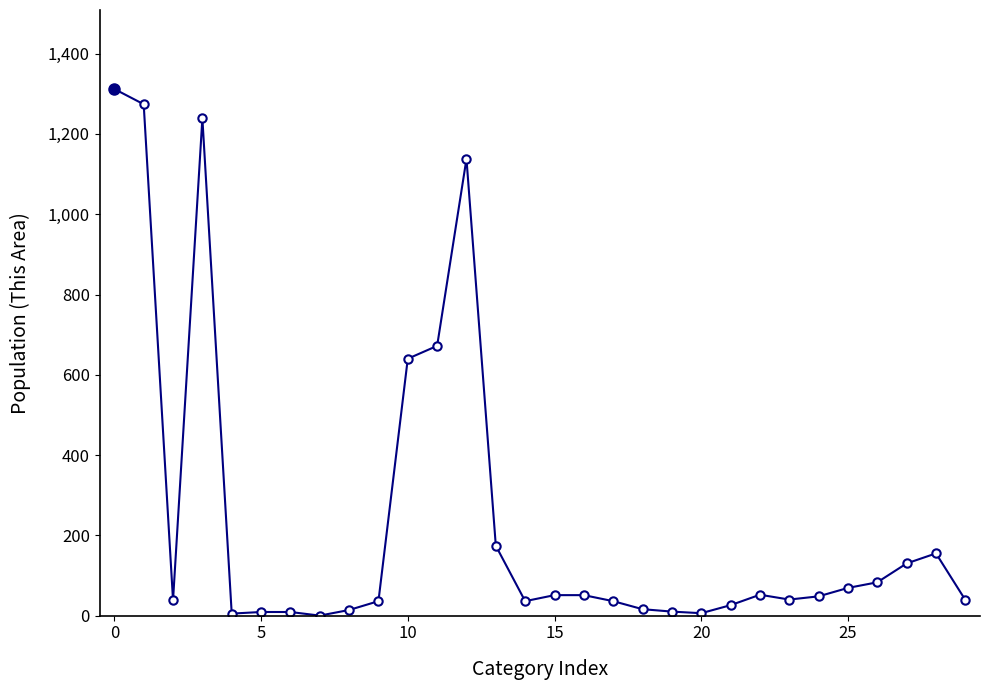

What is the difference between the maximum and minimum values?

1312